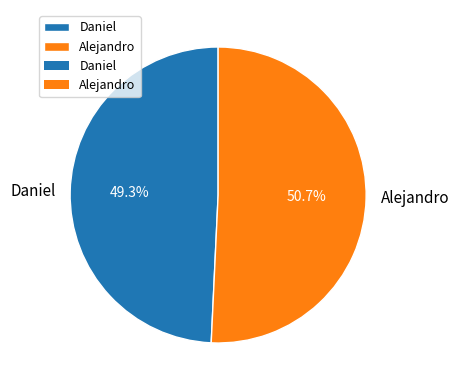

The Daniel slice represents 49% of the pie. True or false?

True